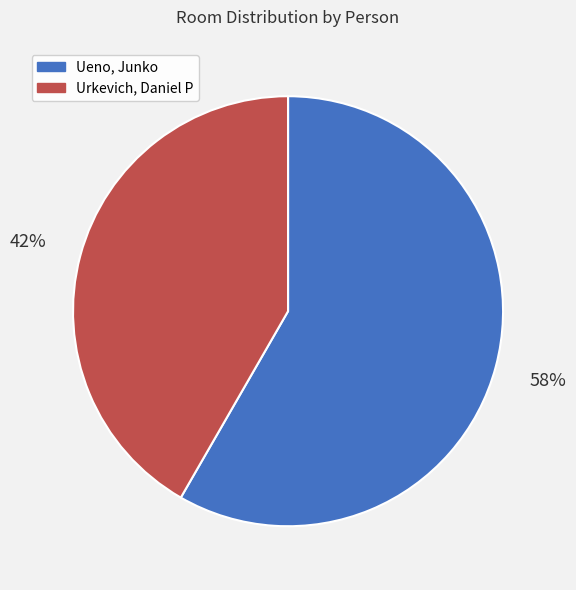

Which slice is the largest?

Ueno, Junko